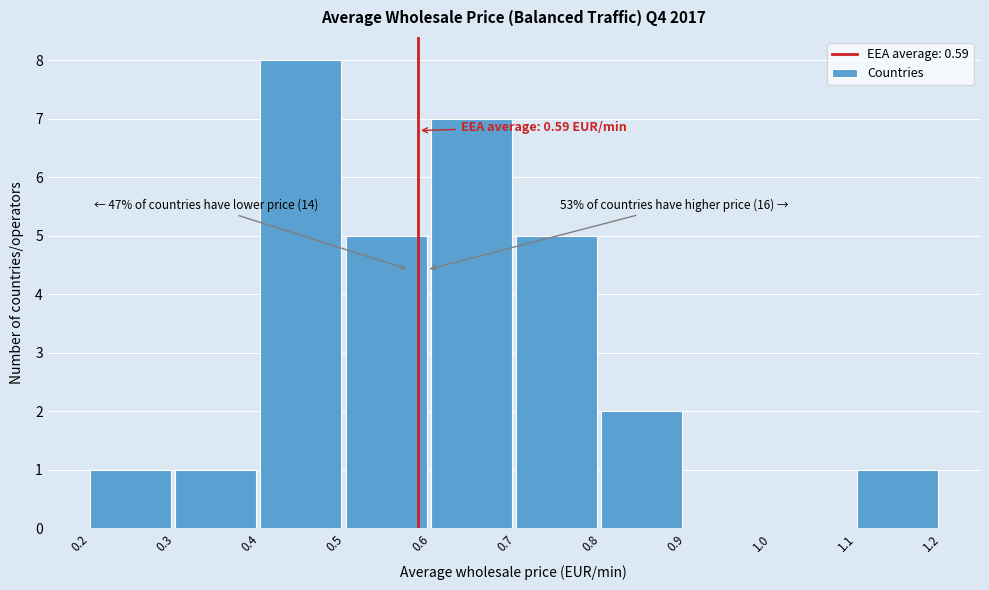

Over which range of the x-axis is the bar tallest?

0.4 to 0.5